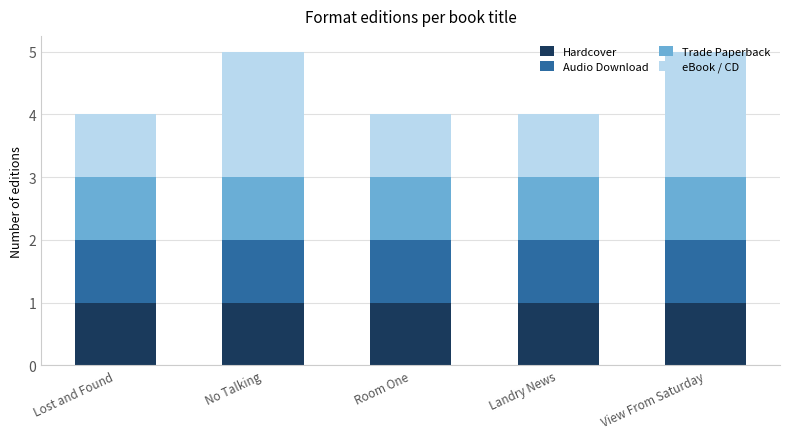

What is the sum of all Hardcover values?

5